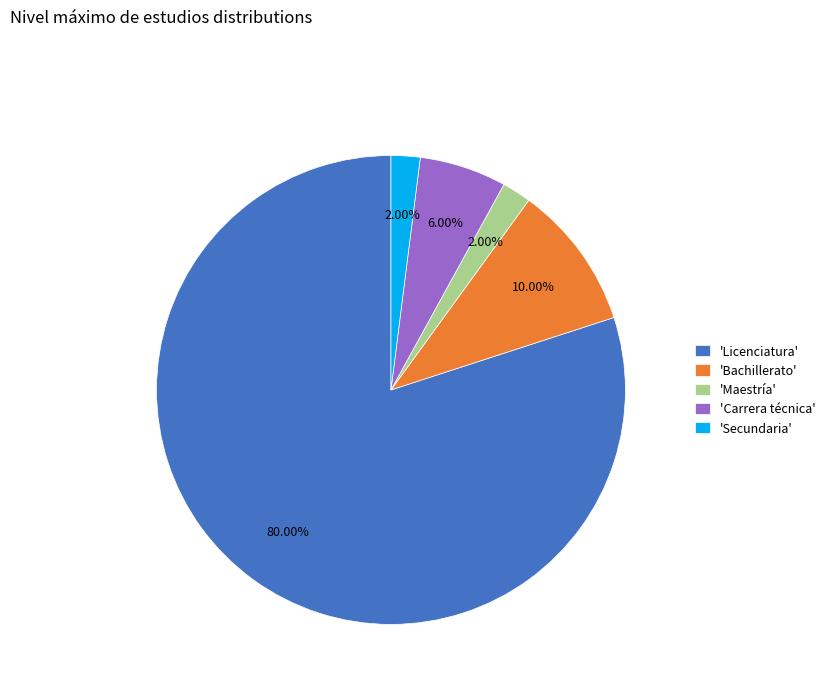

What is the largest slice in the pie chart?

'Licenciatura'